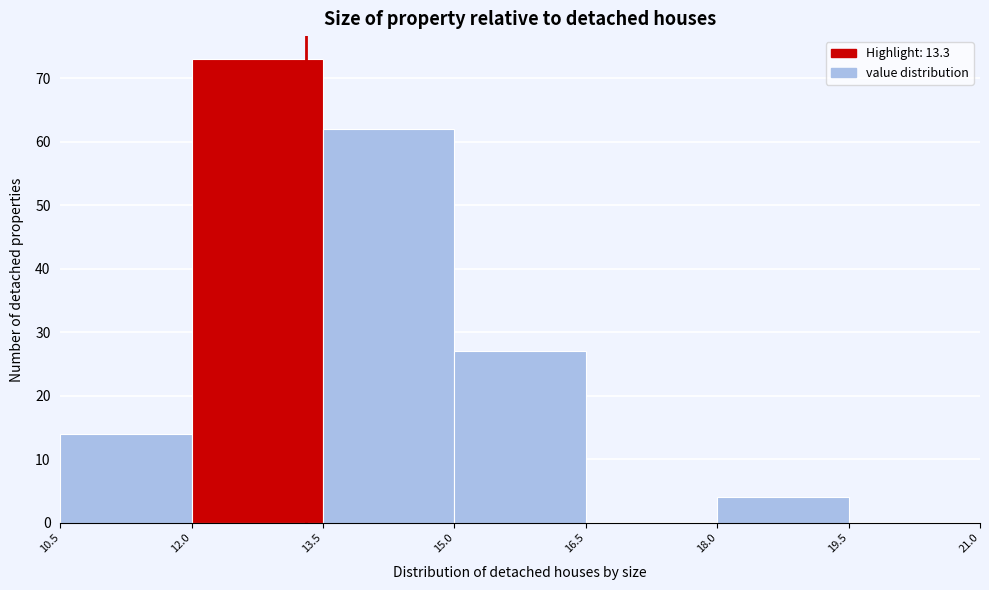

How tall is the bar that spans 15.0 to 16.5 on the x-axis? The values are not printed on the chart, so give them approximately, as read against the axis.

27